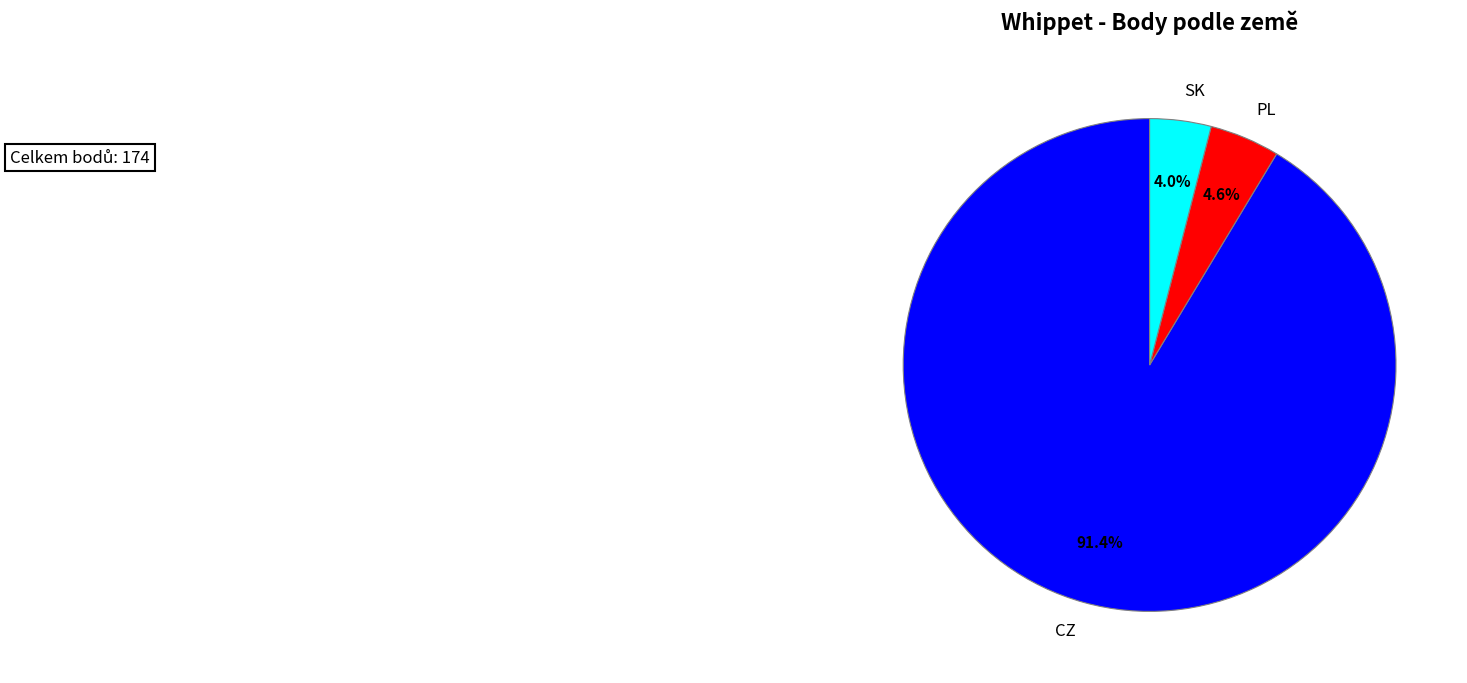

Is there any slice that represents more than half of the pie?

Yes